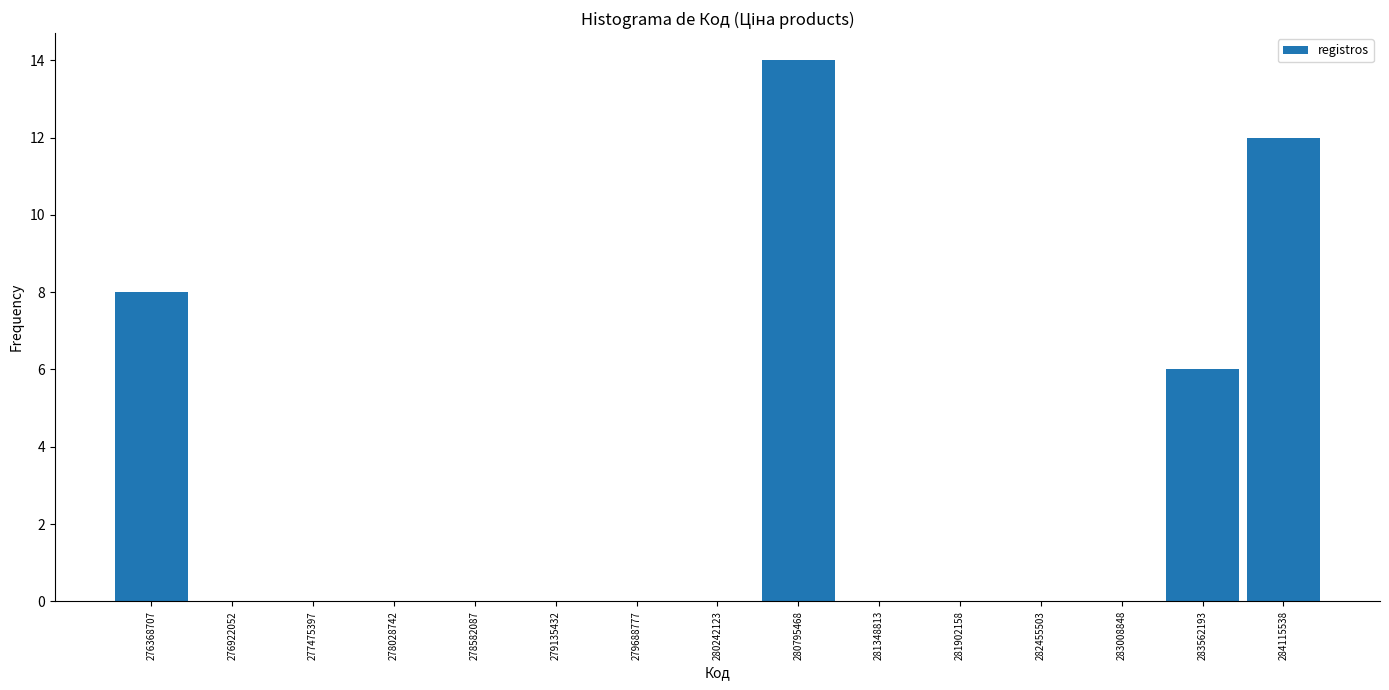

Reading left to right, transcribe this chart: for each bar, give the range it covers on the x-axis and its height. Neither the bar edges nor the heights are printed on the chart, so give them approximately, as read against the axes.

276100000 to 276600000: 8
276600000 to 277200000: 0
277200000 to 277800000: 0
277800000 to 278300000: 0
278300000 to 278900000: 0
278900000 to 279400000: 0
279400000 to 280000000: 0
280000000 to 280500000: 0
280500000 to 281100000: 14
281100000 to 281600000: 0
281600000 to 282200000: 0
282200000 to 282700000: 0
282700000 to 283300000: 0
283300000 to 283800000: 6
283800000 to 284400000: 12